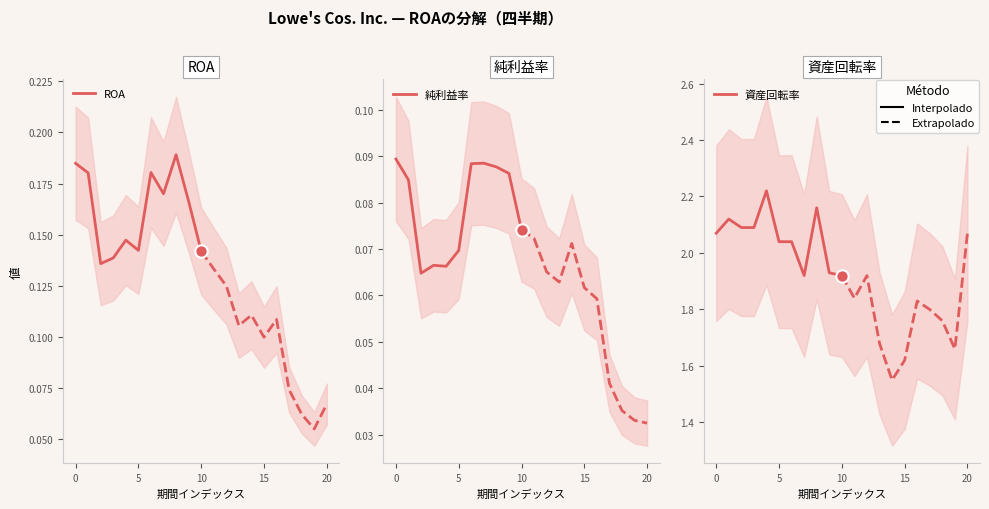

At how many categories does at least one series exceed 0?

11